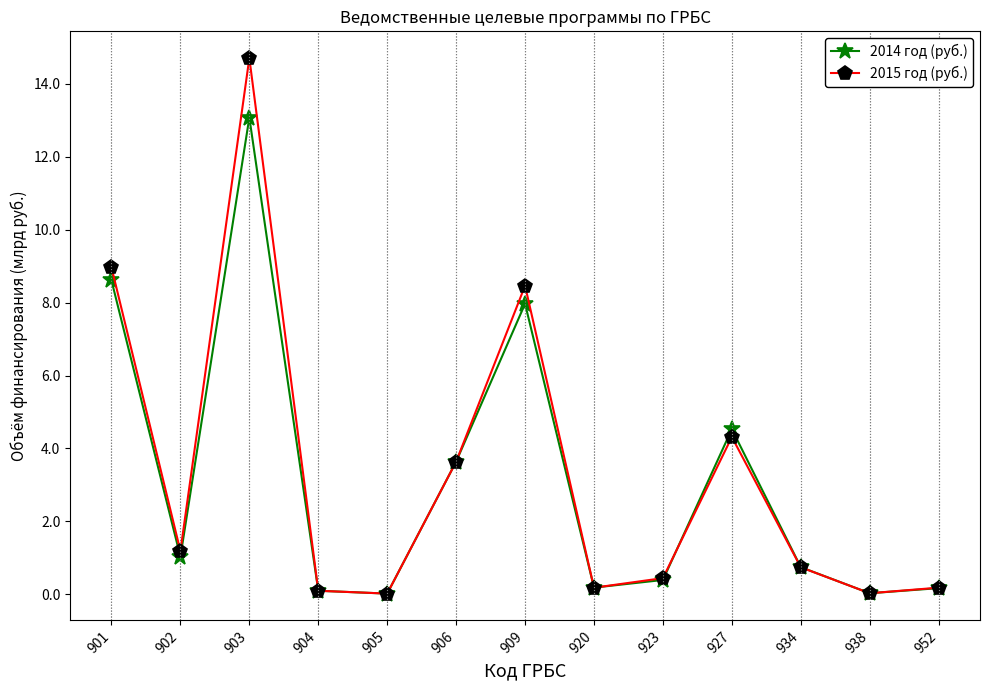

What is the difference between the maximum and second lowest values in the 2015 год (руб.) series?

14.7